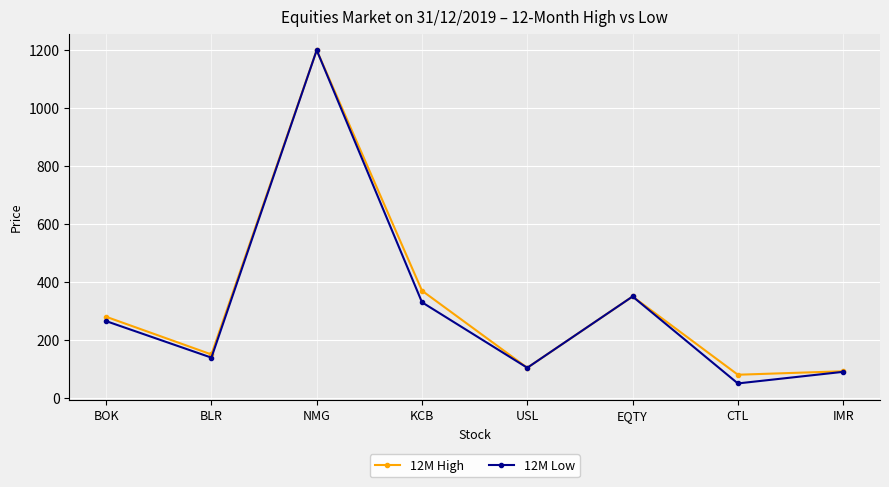

List the labels in order of 12M Low value, smallest first.

CTL, IMR, USL, BLR, BOK, KCB, EQTY, NMG